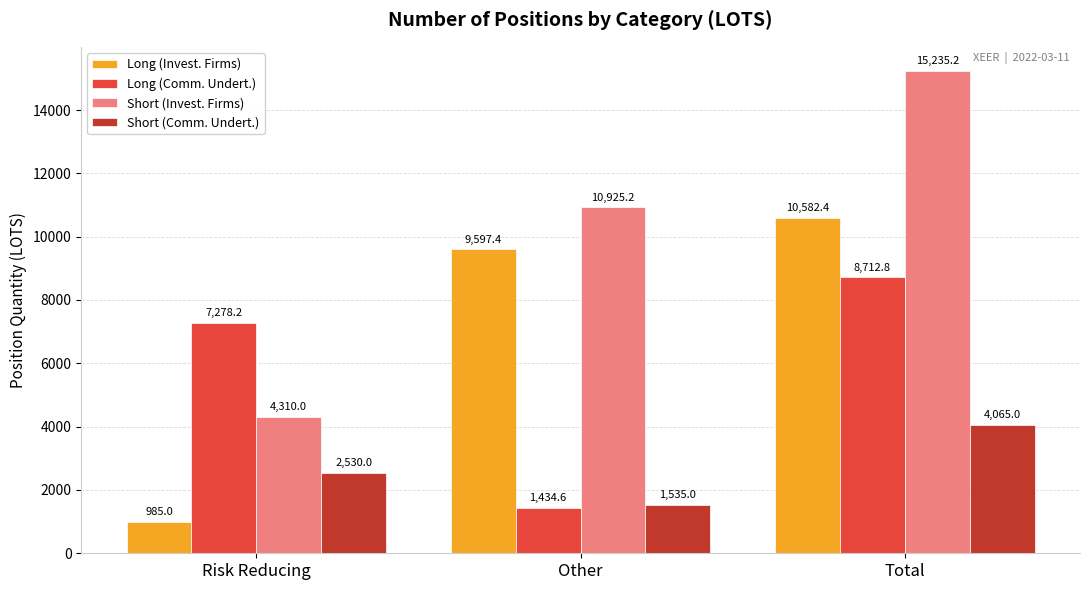

What value does the Short (Comm. Undert.) series have at Total?

4065.0